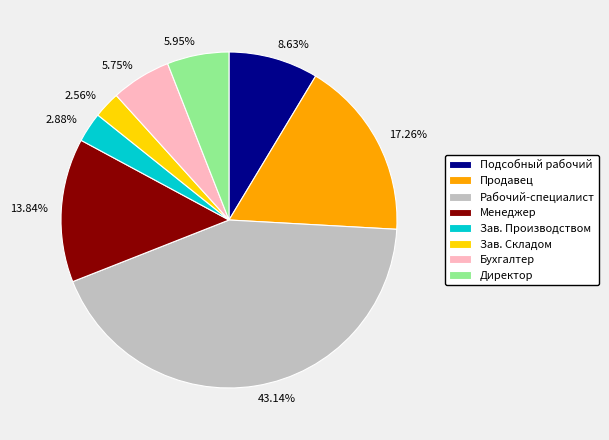

Approximately how many times larger is the value at Продавец compared to Бухгалтер?

3.0